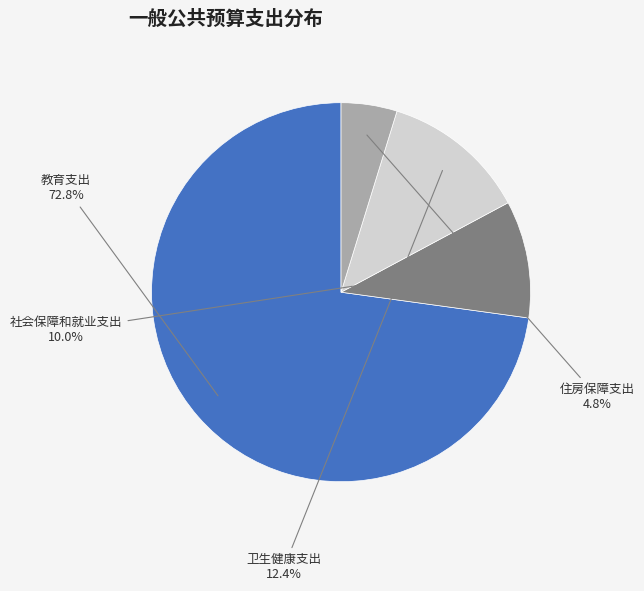

What is the smallest slice in the pie chart?

住房保障支出